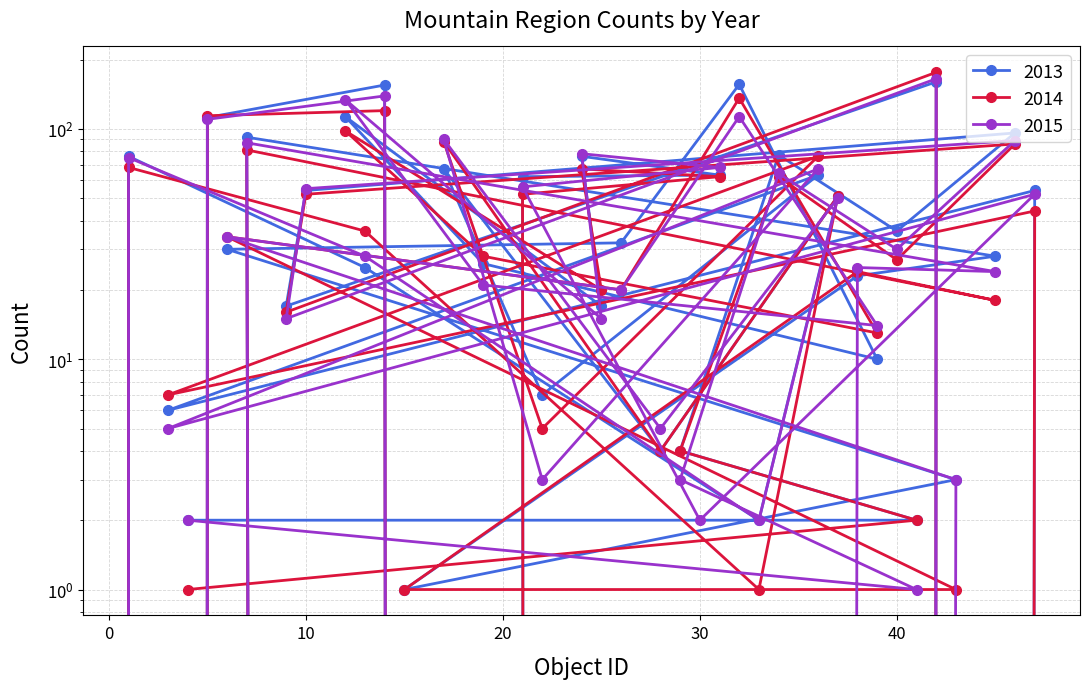

Reading right to left, what are all the values shown in this chart?

2013: 27=0	14=155	5=112	2=0	1=76	13=25	33=2	37=51	28=4	17=67	22=7	36=63	3=6	47=54	30=0	21=62	31=63	24=76	25=17	12=113	19=26	39=10	32=156	26=32	6=30	43=3	15=1	38=23	45=28	7=92	35=0	42=160	9=17	10=54	46=96	40=36	34=77	29=4	41=2	4=2
2014: 27=0	14=120	5=114	2=0	1=68	13=36	33=1	37=51	28=4	17=88	22=5	36=76	3=7	47=44	30=0	21=52	31=62	24=67	25=20	12=98	19=28	39=13	32=136	26=20	6=34	43=1	15=1	38=24	45=18	7=81	35=0	42=176	9=16	10=52	46=86	40=27	34=62	29=4	41=2	4=1
2015: 27=0	14=139	5=110	2=0	1=75	13=28	33=2	37=50	28=5	17=90	22=3	36=67	3=5	47=52	30=2	21=56	31=68	24=78	25=15	12=134	19=21	39=14	32=113	26=20	6=34	43=3	15=0	38=25	45=24	7=87	35=0	42=165	9=15	10=55	46=89	40=30	34=64	29=3	41=1	4=2